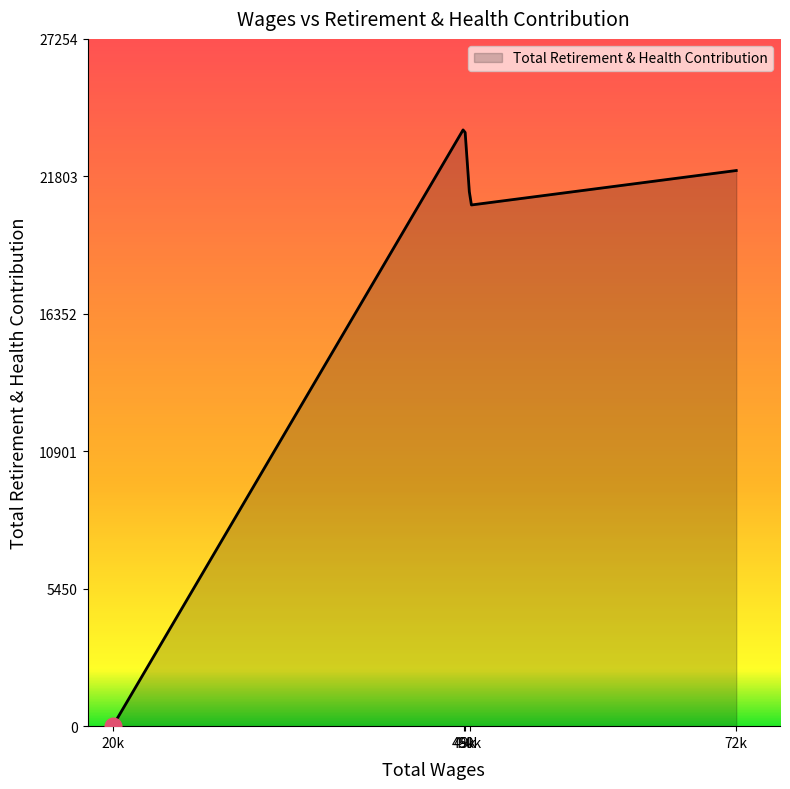

What is the greatest value displayed?

23645.3